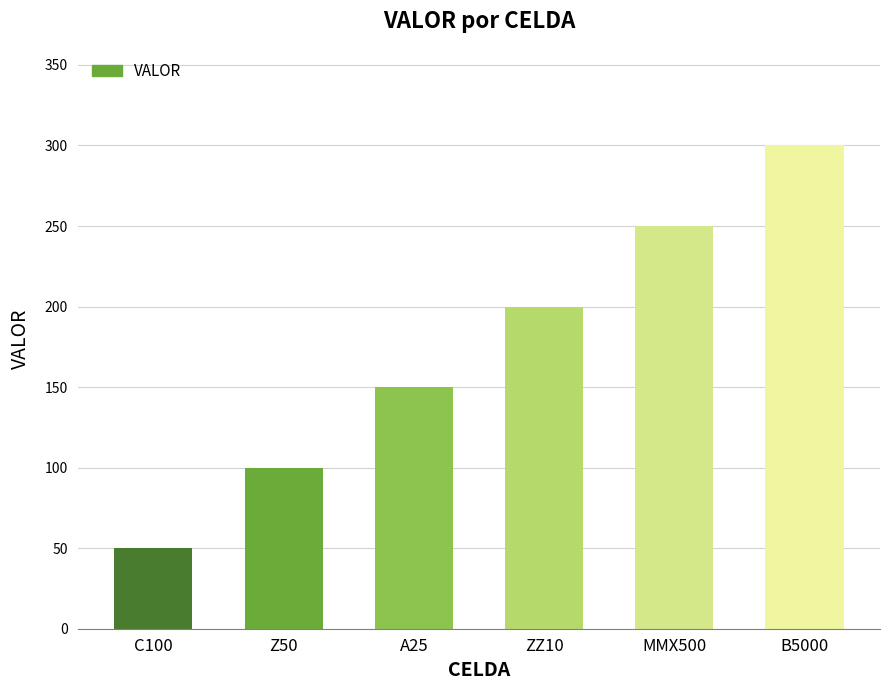

What is the approximate value at ZZ10, to the nearest 5?

200